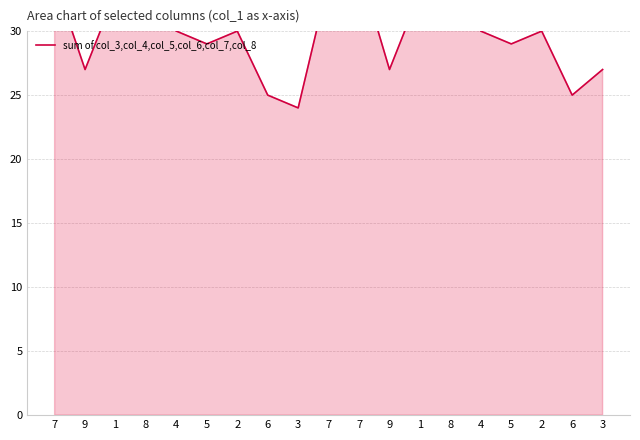

What is the maximum value shown in the chart?

35